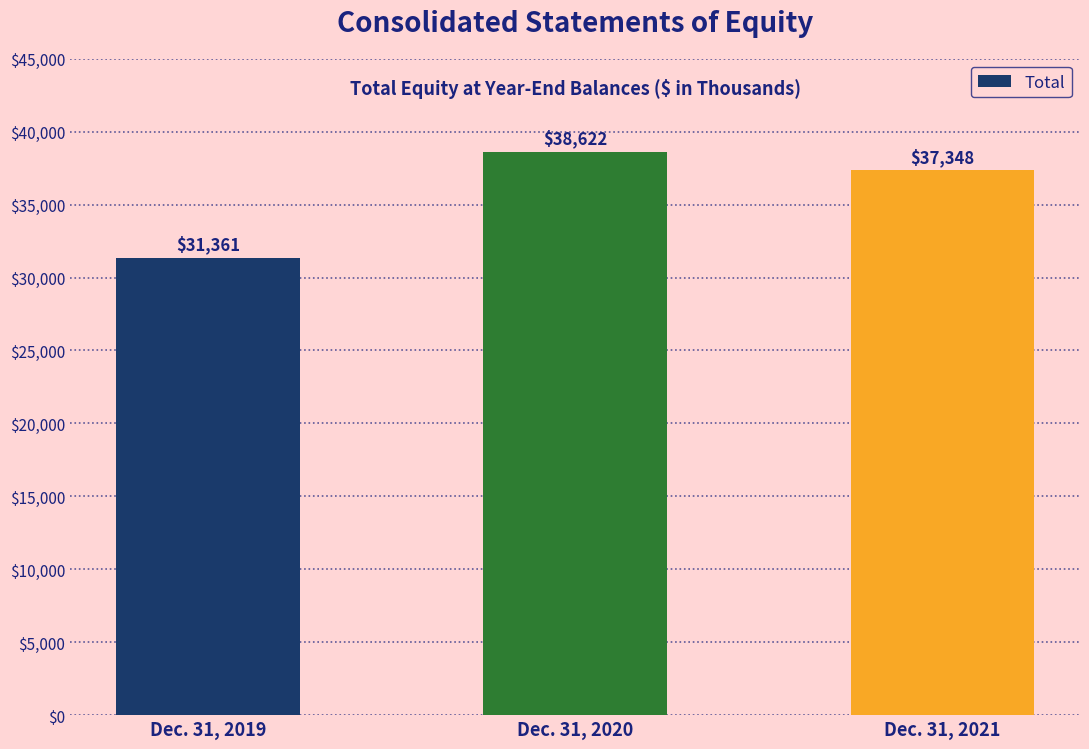

The chart shows a value of 43275 at Dec. 31, 2019. True or false?

False